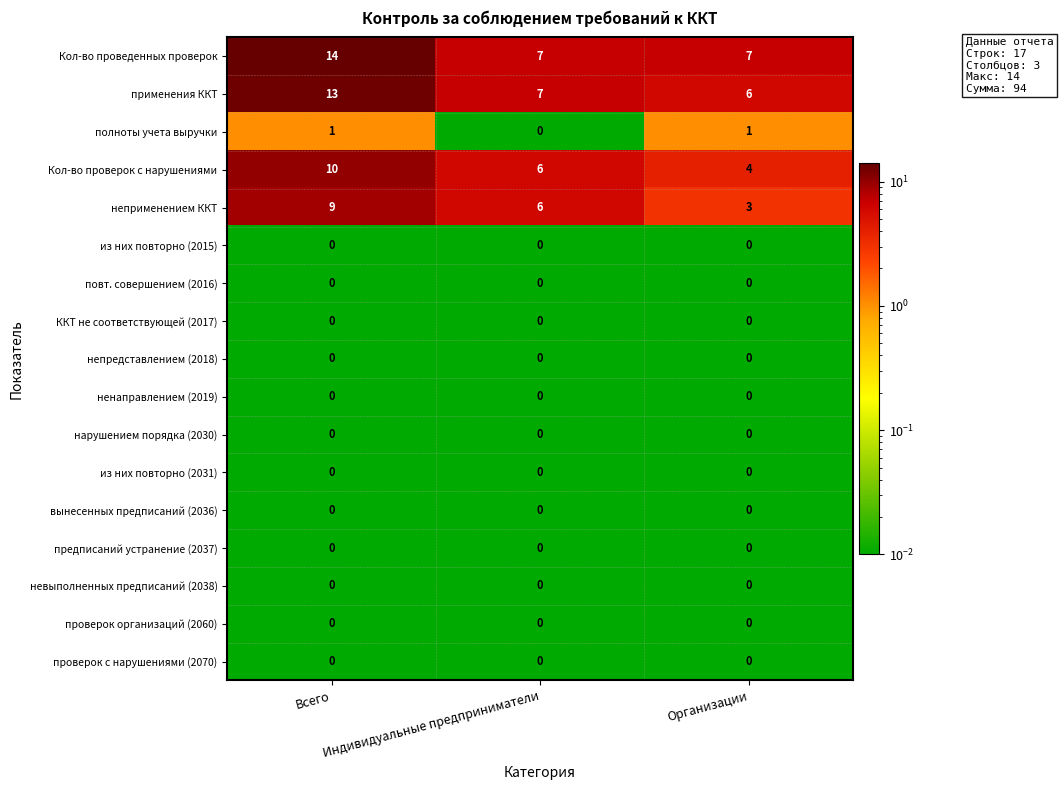

What is the total value across all series at Индивидуальные предприниматели?

26